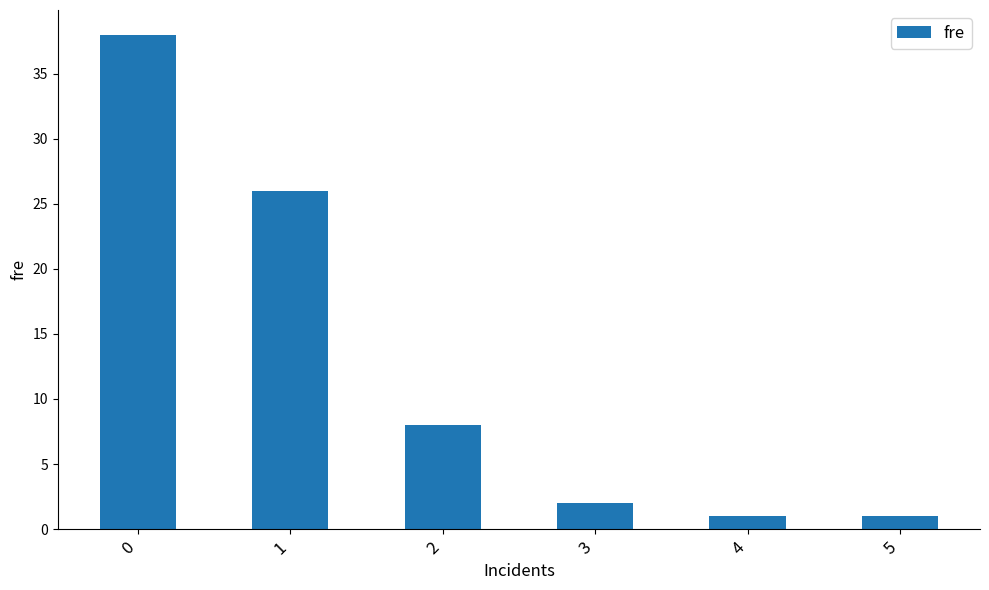

Is it true that the value at 1 is 12?

False